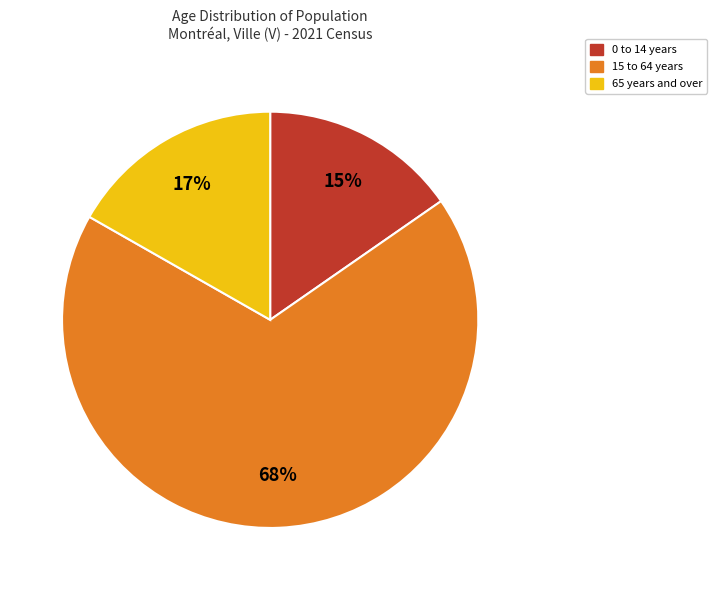

To the nearest percent, what portion does 15 to 64 years represent?

68%